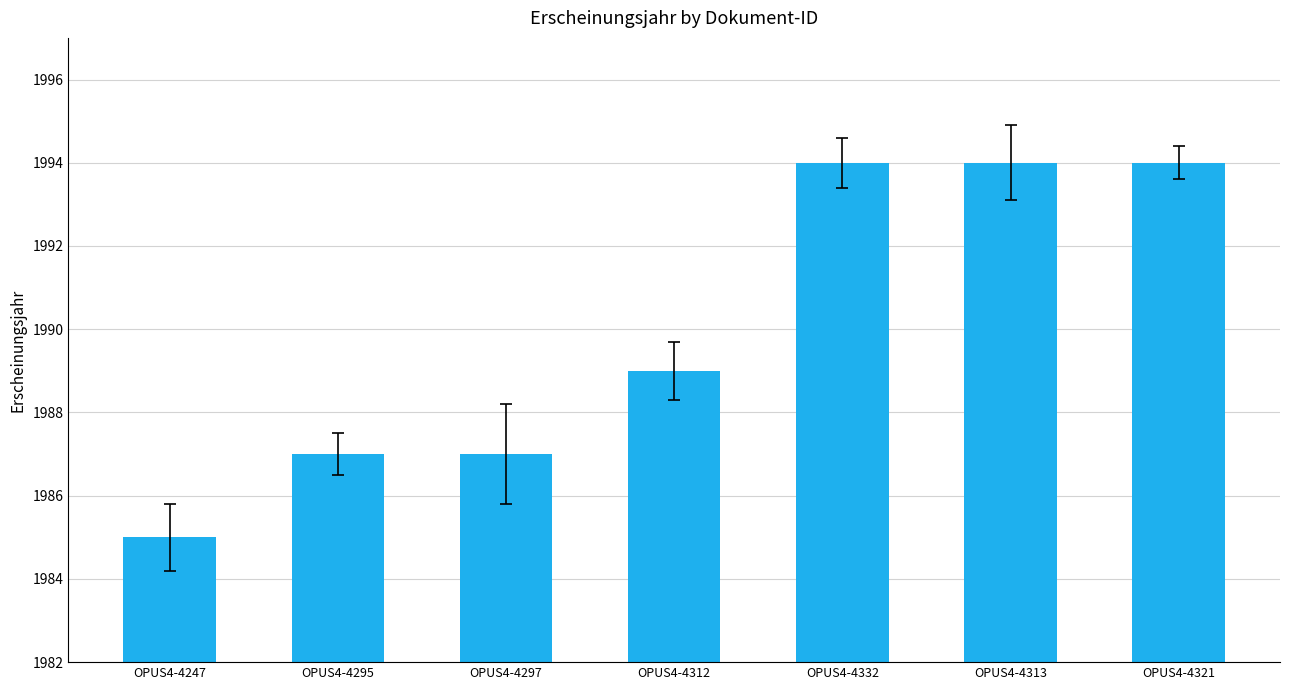

What position from the right is OPUS4-4297?

5